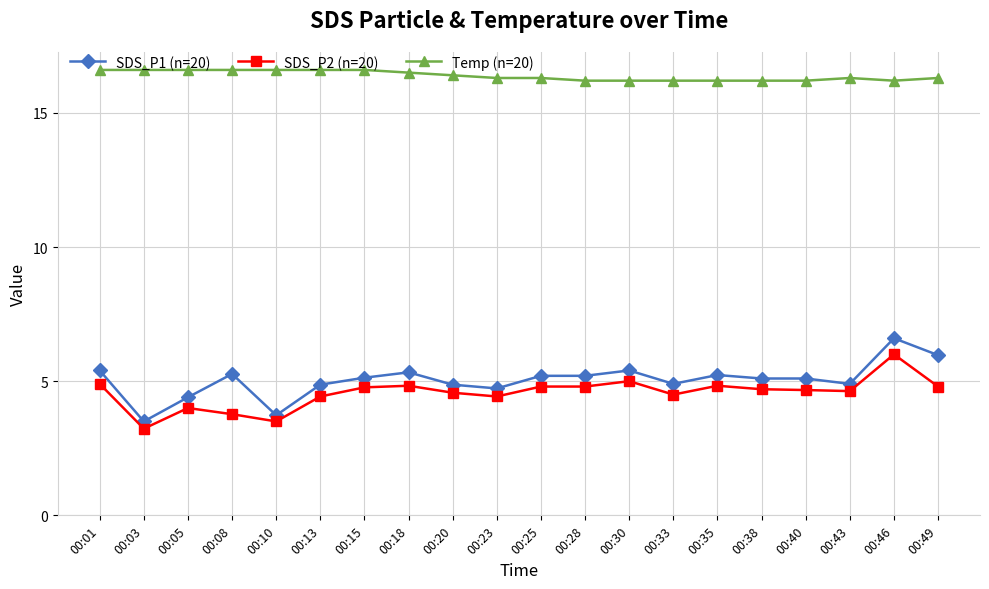

The Temp (n=20) series shows 10.1 at 00:49. True or false?

False